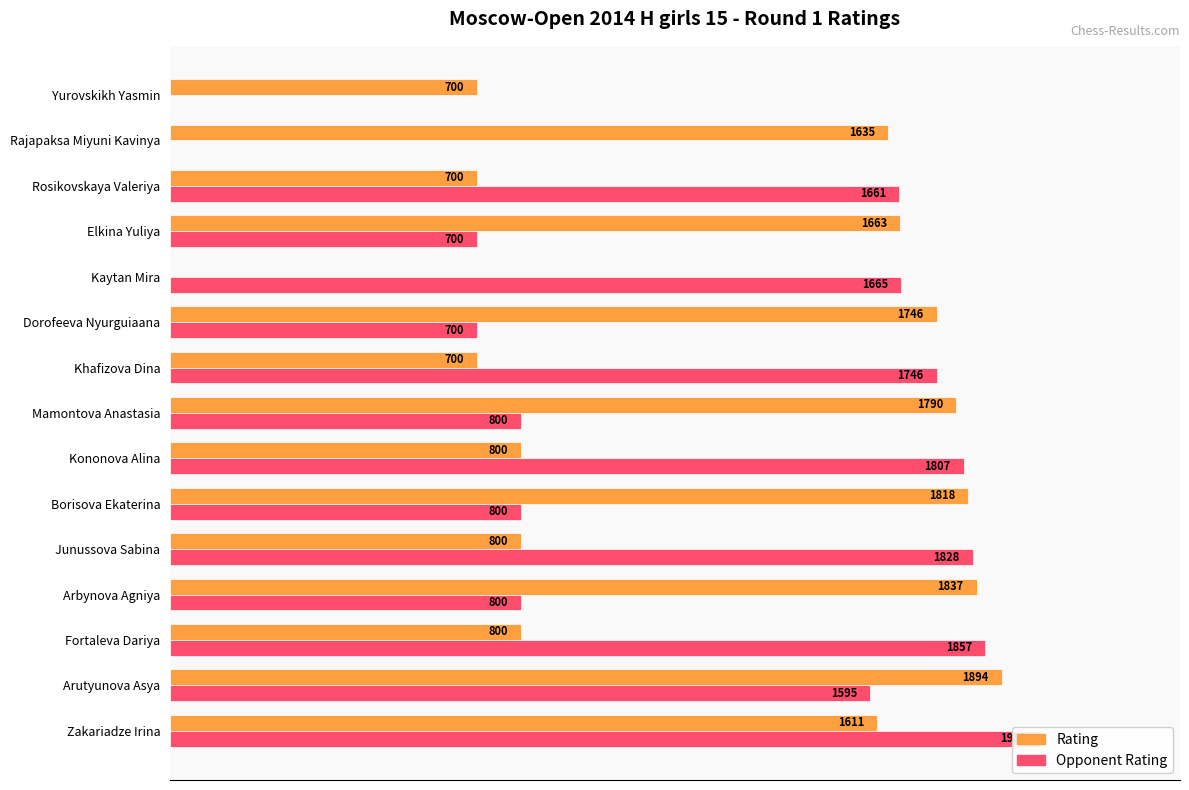

Which series has the largest range (max minus min)?

Opponent Rating